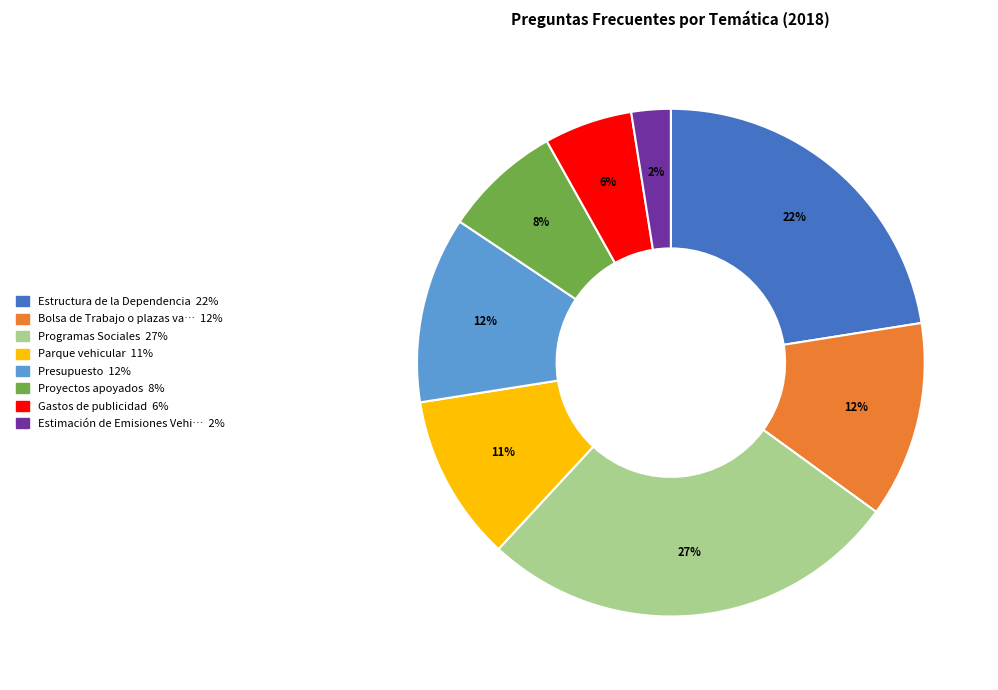

How many slices are in this pie chart?

8